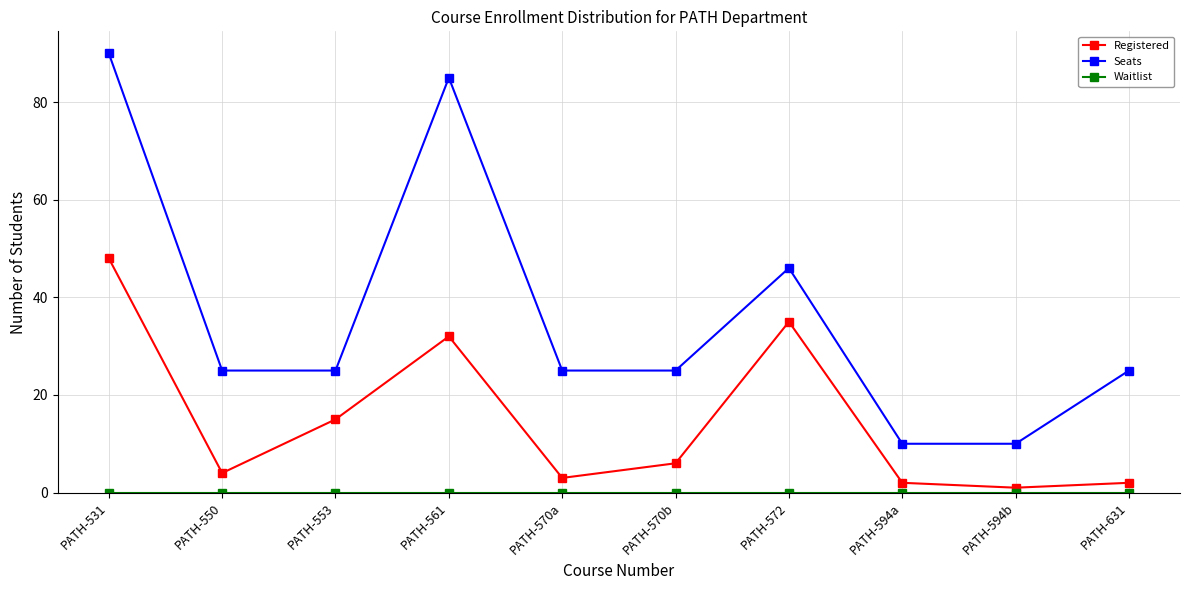

Which category has the highest value across all series?

PATH-531